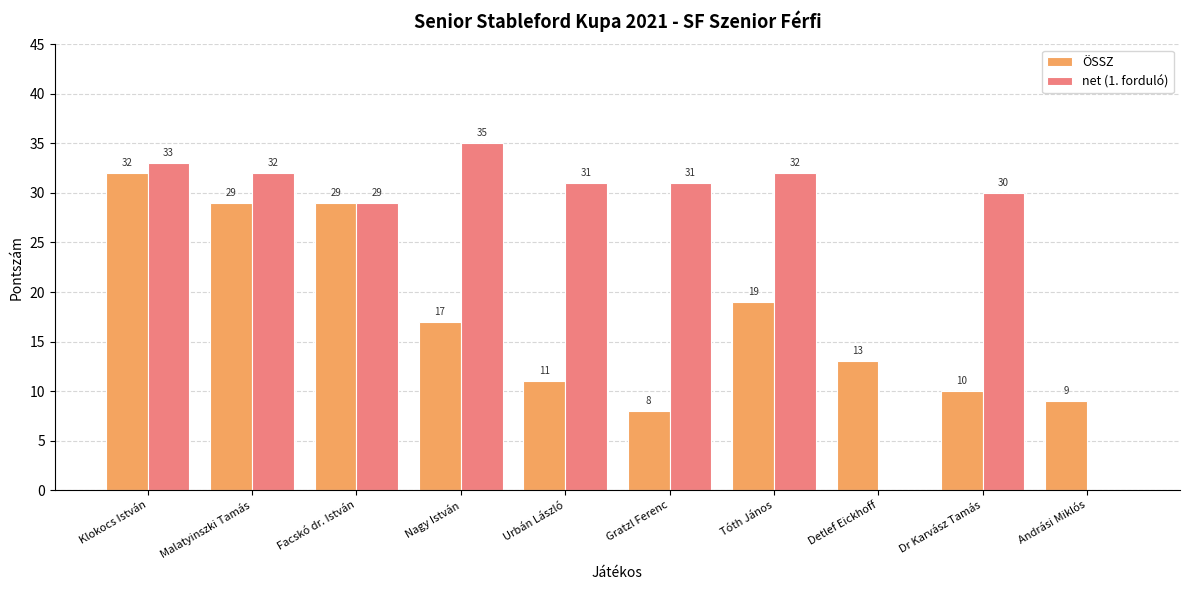

What are all the series names shown in the legend?

ÖSSZ, net (1. forduló)